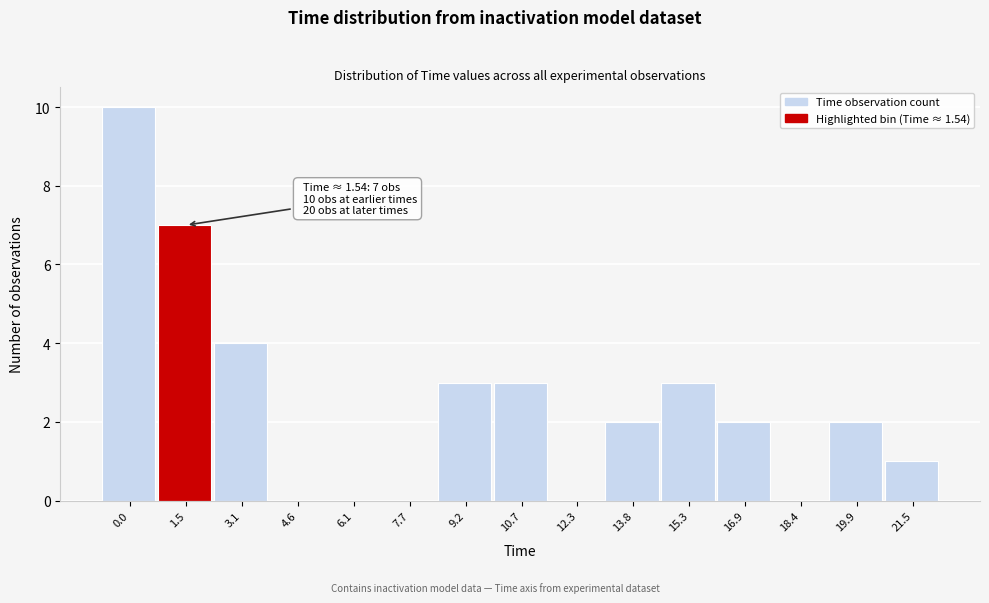

Reading left to right, extract all data points from this chart.

0.0=10	1.5=7	3.1=4	4.6=0	6.1=0	7.7=0	9.2=3	10.7=3	12.3=0	13.8=2	15.3=3	16.9=2	18.4=0	19.9=2	21.5=1